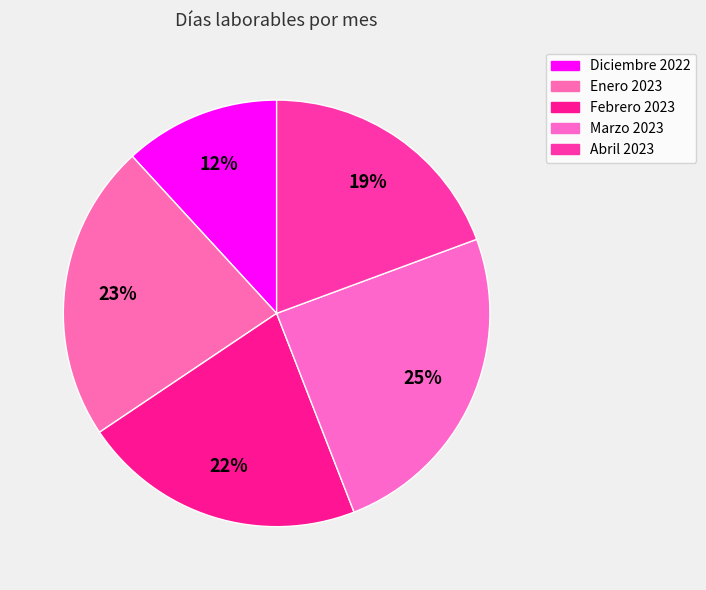

What is the ratio of the value at Marzo 2023 to the value at Febrero 2023?

1.1